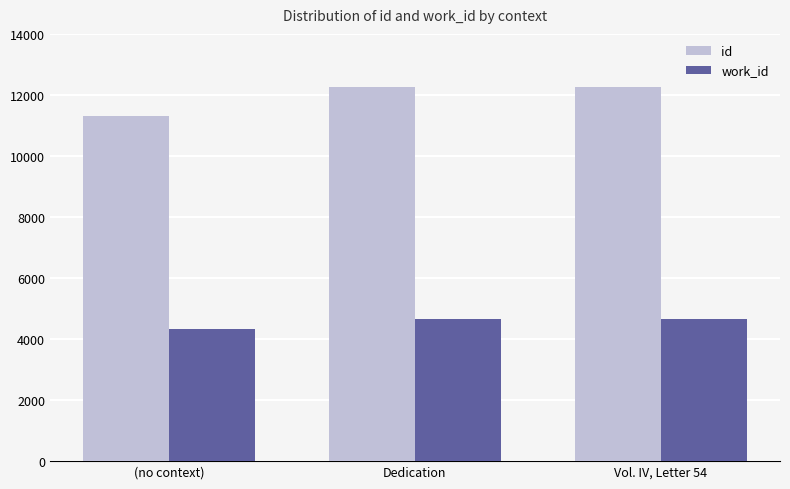

Which series has the widest spread of values?

id